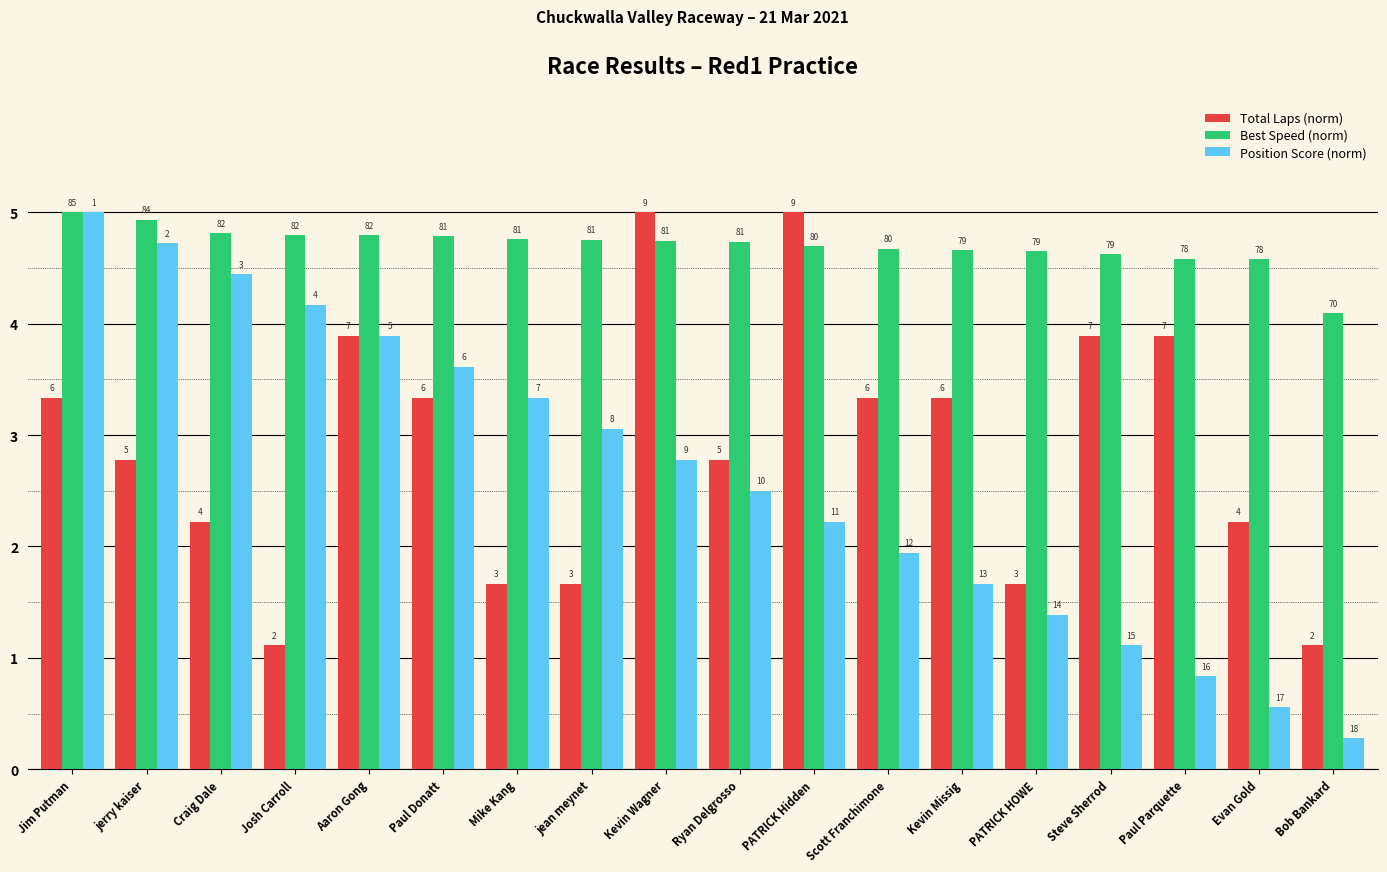

What is the label of the 4th bar from the right?

Steve Sherrod